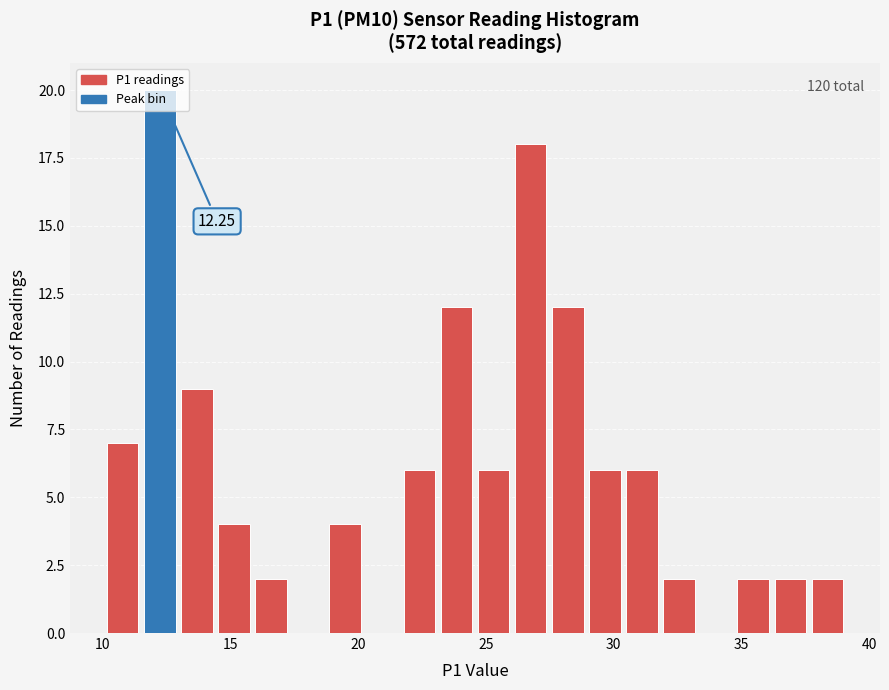

Read against the x-axis, roughly where is the centre of the tallest bar?

12.0